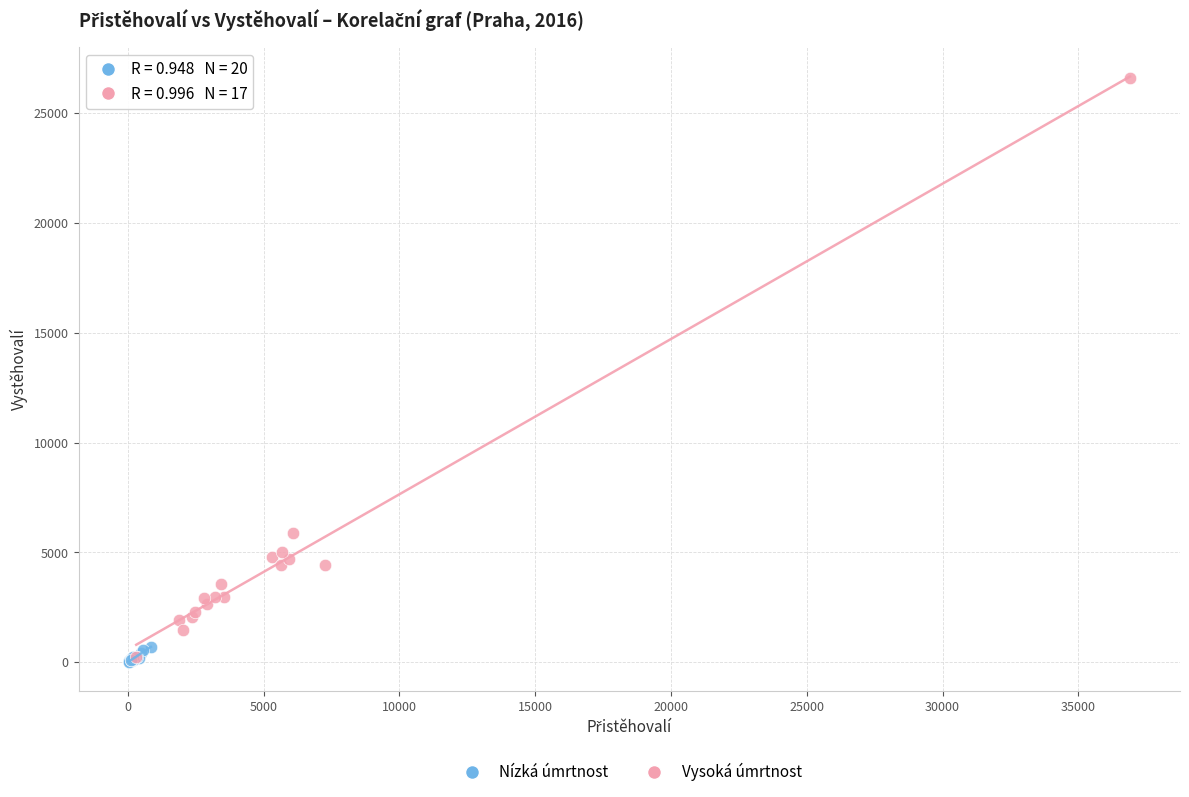

Which series reaches the maximum Y coordinate?

Vysoká úmrtnost